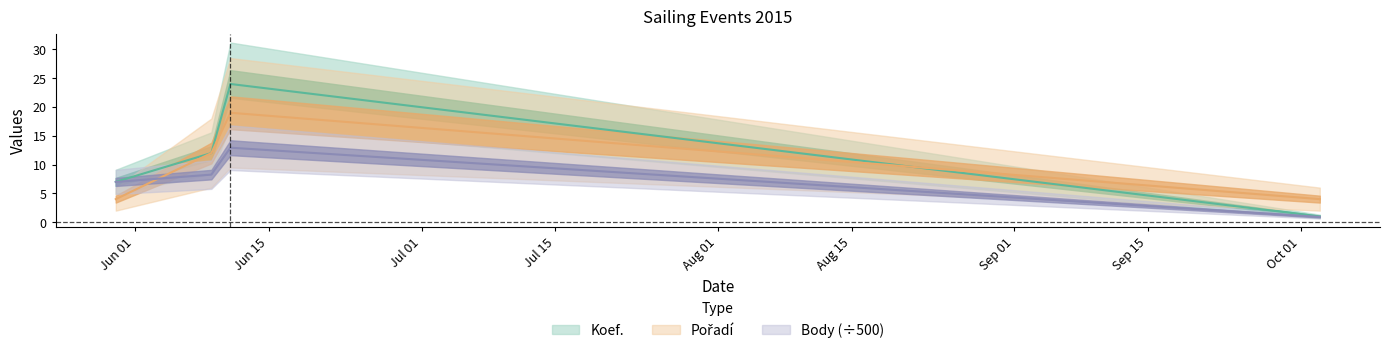

Is this an area chart (filled region under the line)?

No